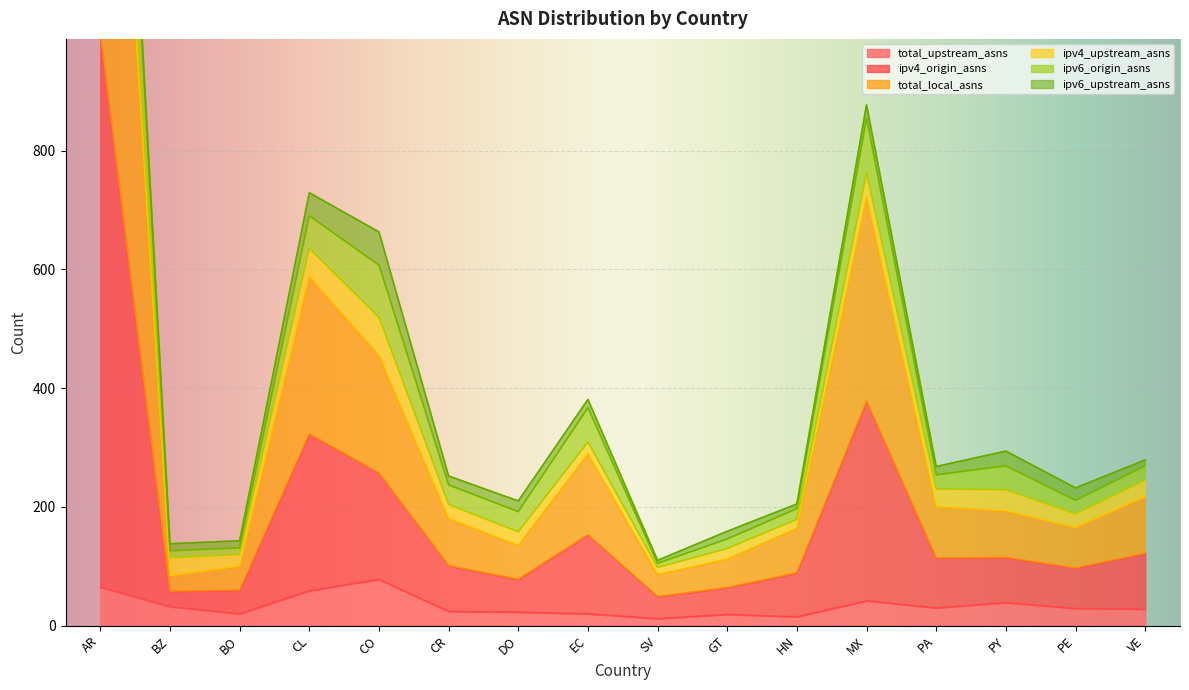

What position from the left is DO?

7